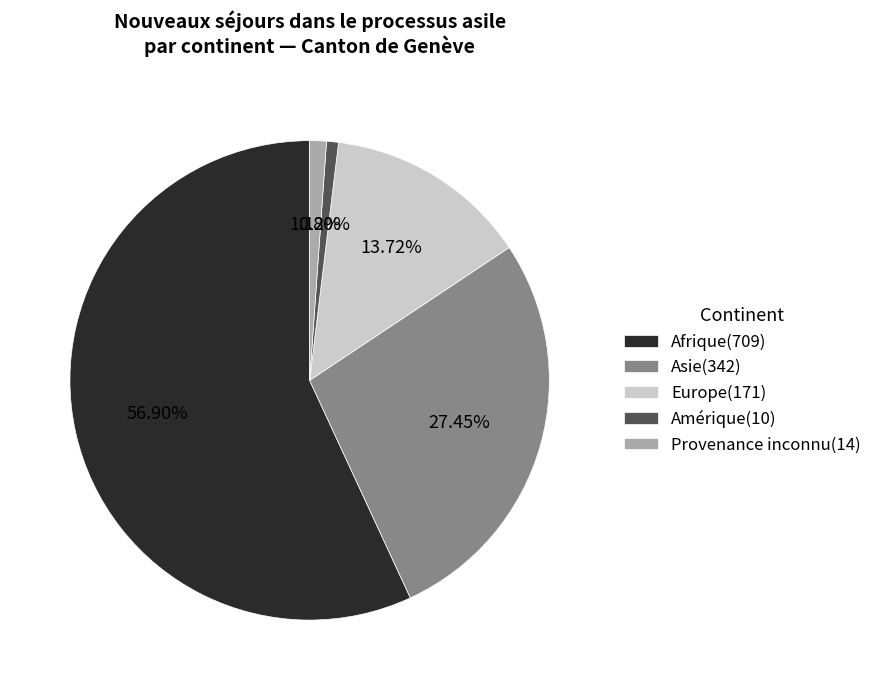

What is the total percentage of Provenance inconnu and Europe?

14.8%